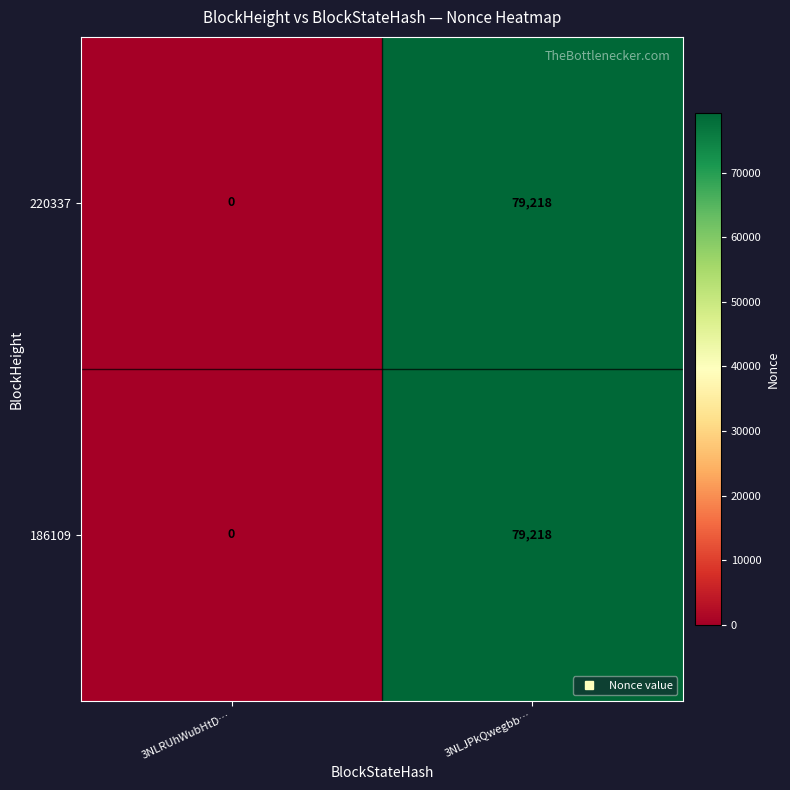

Is the value of 220337 at 3NLJPkQwegbb… greater than the value of 186109 at 3NLRUhWubHtD…?

Yes